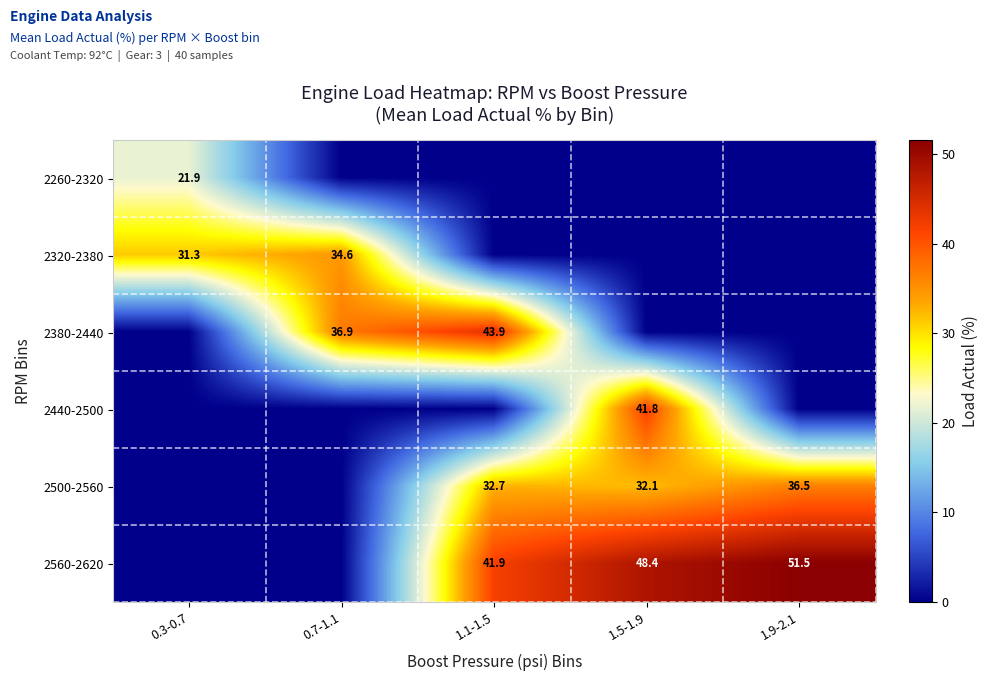

Is it true that 2260-2320 equals 4.6 at 0.3-0.7?

False